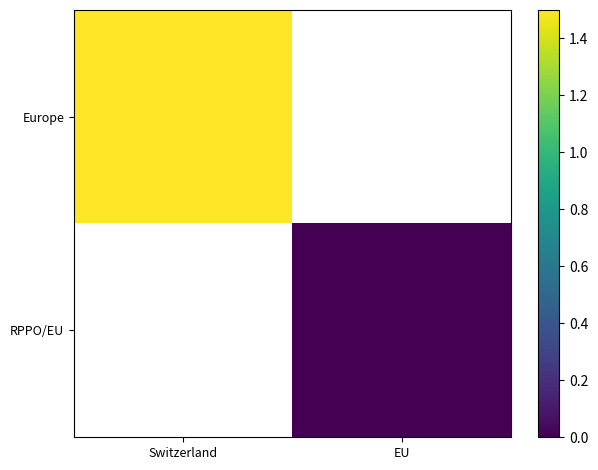

List the series in order of their overall mean, highest first.

Europe, RPPO/EU